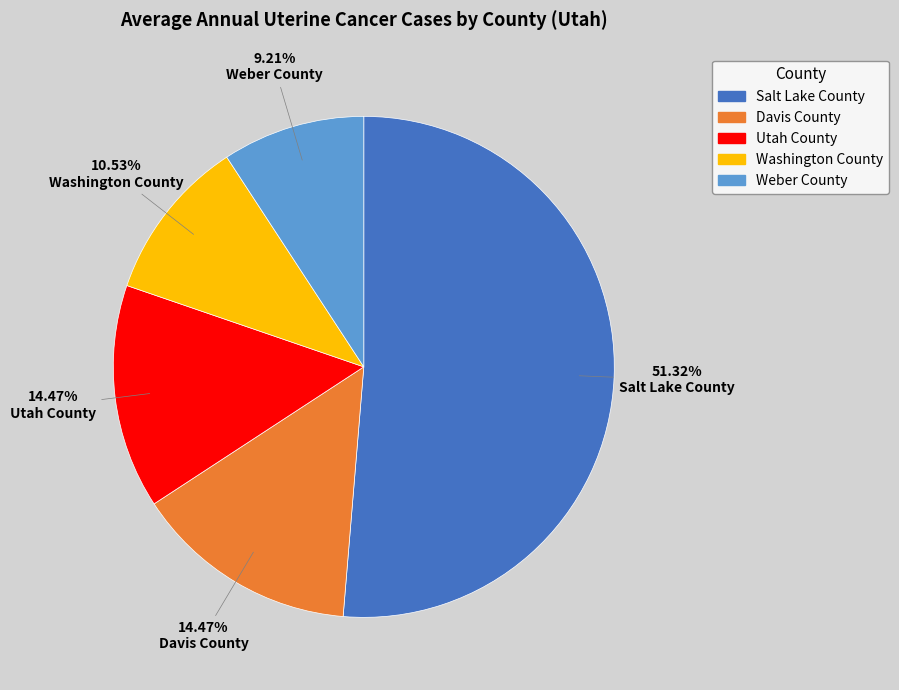

To the nearest percent, what percentage of the pie is Weber County?

9%